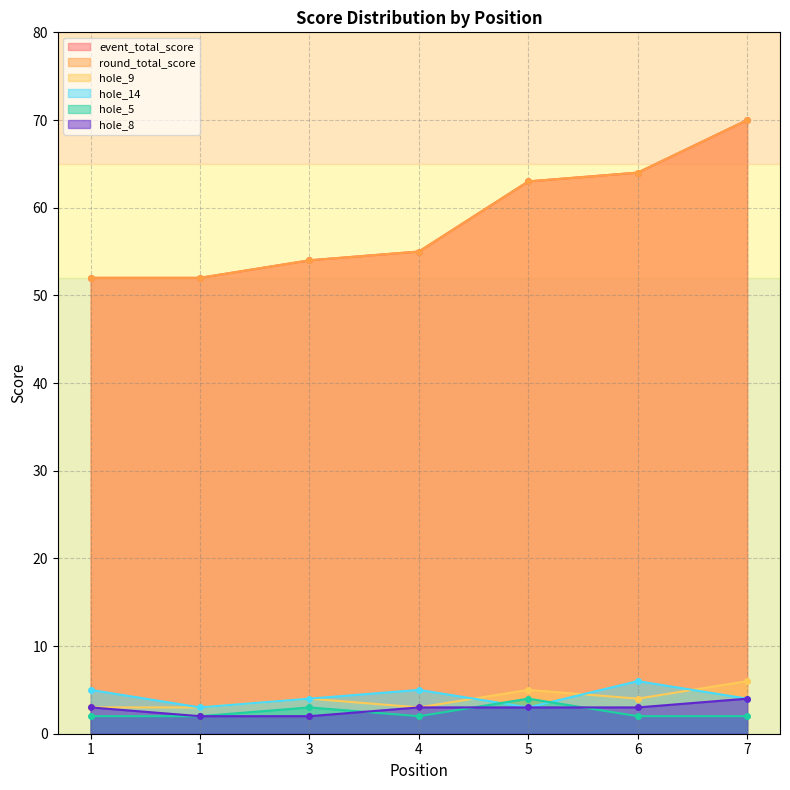

Which series has the widest spread of values?

event_total_score